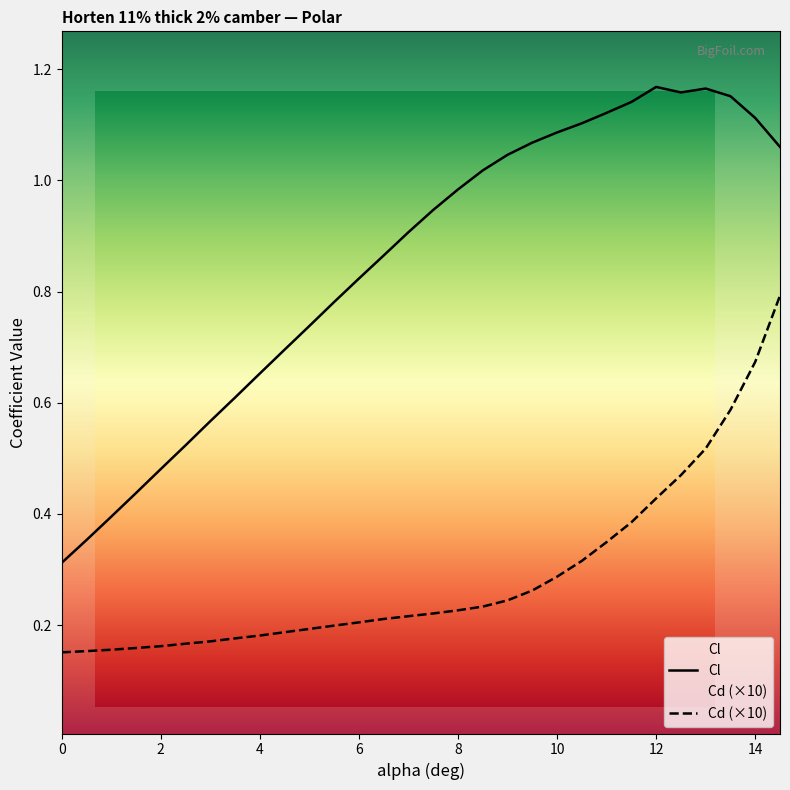

True or false: Cl and Cd (×10) intersect in this chart.

False